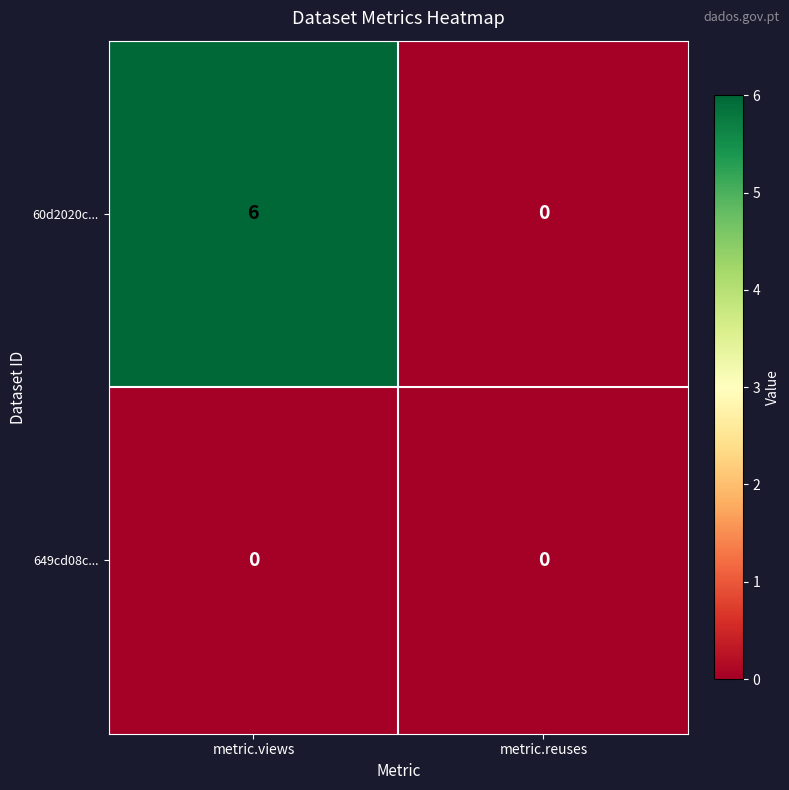

True or false: 60d2020c... has a value of -3 at metric.reuses.

False